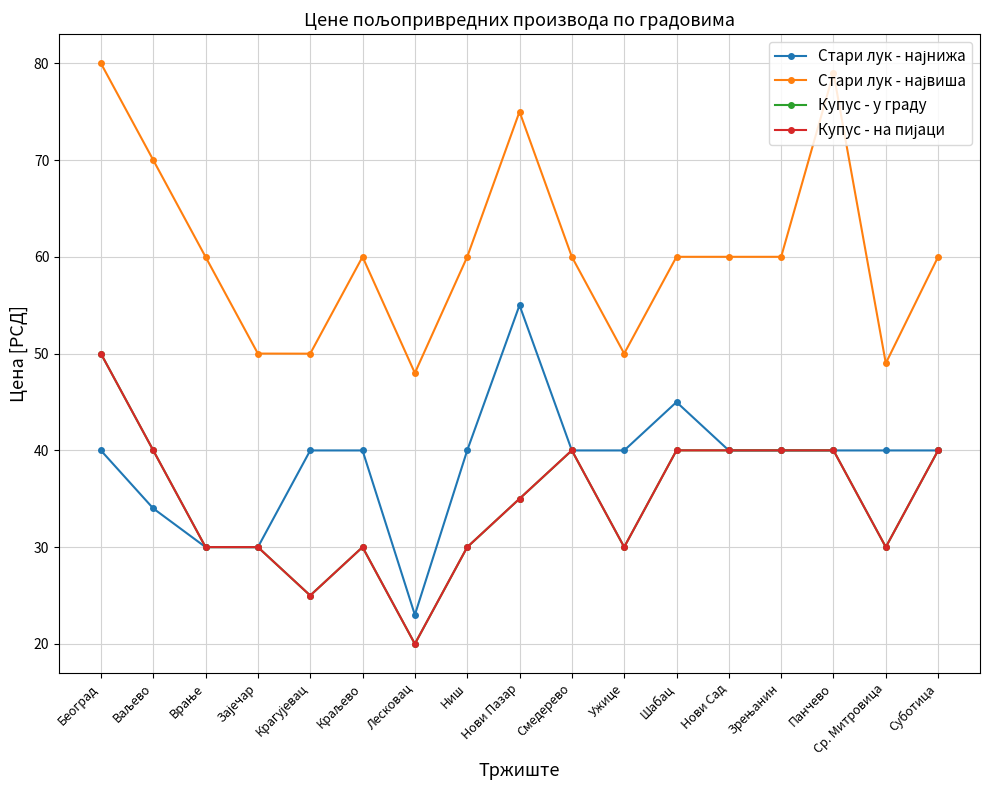

What is the spread (max minus min) of values at Суботица?

20.0